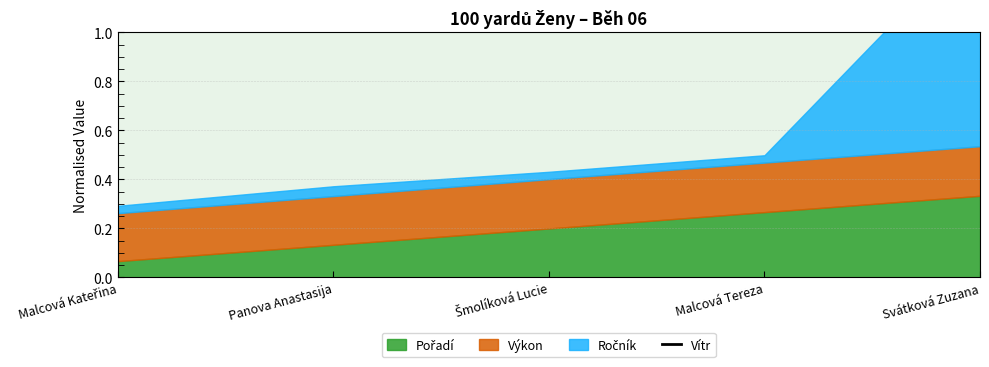

Which series has the largest range (max minus min)?

Ročník